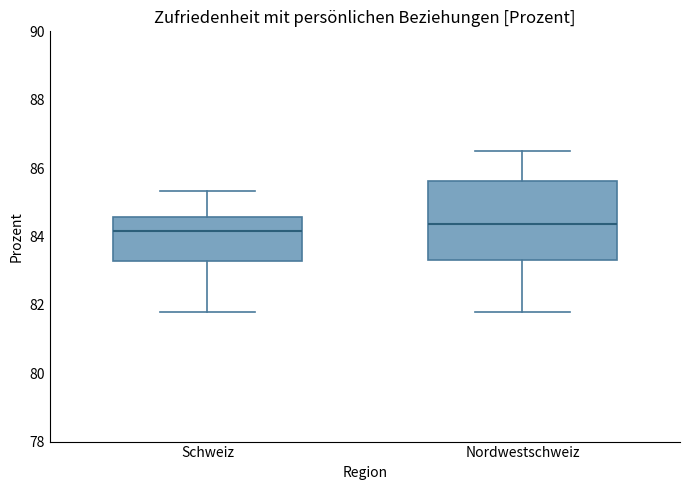

Where does the median line of the box for Schweiz sit on the y-axis? The values are not printed on the chart, so give them approximately, as read against the axis.

84.2